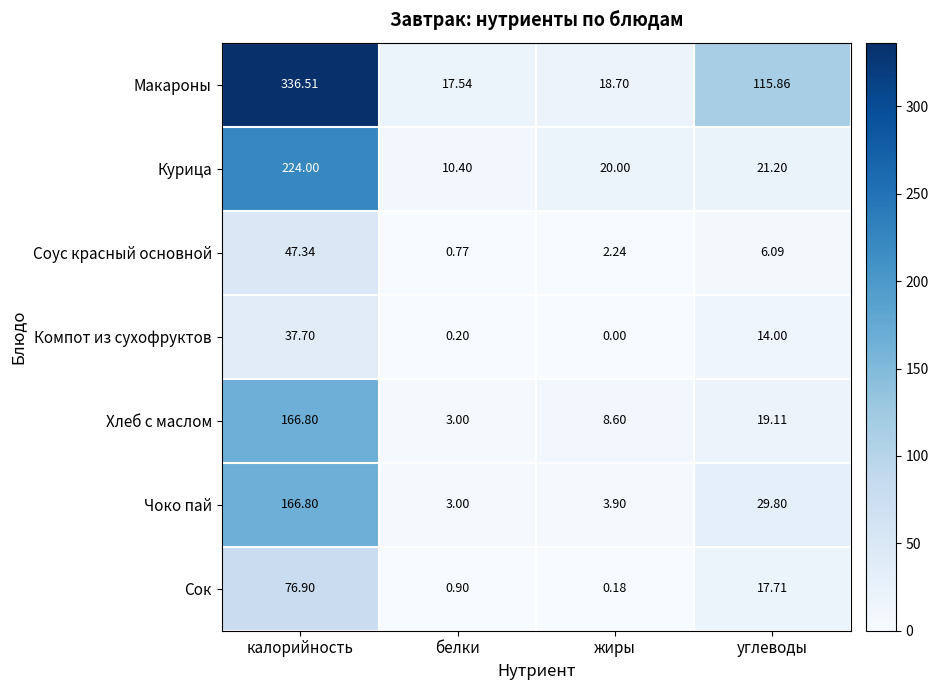

Which category has the highest value in the Соус красный основной series?

калорийность